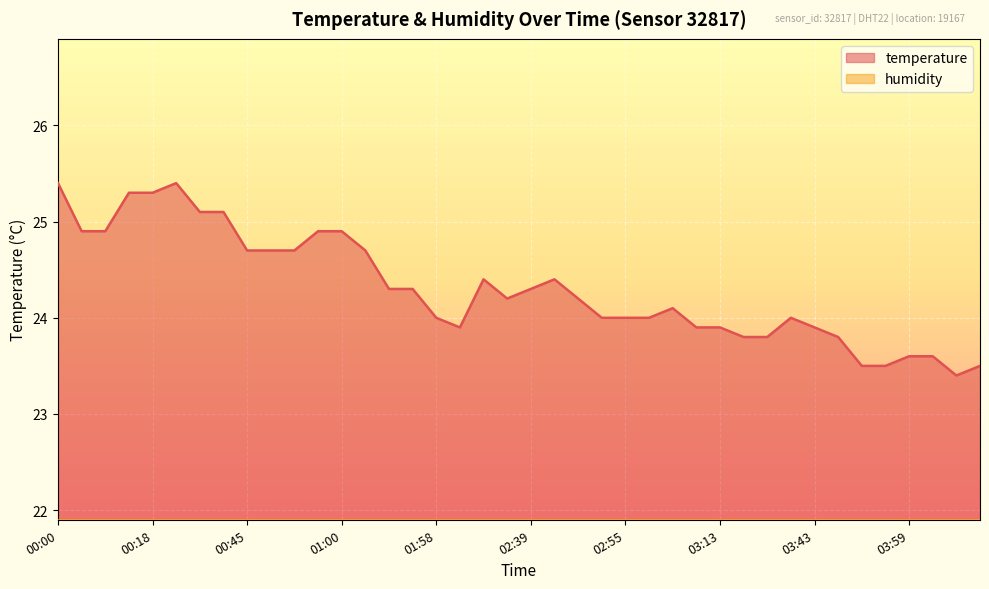

Count the number of values greater than 24.

22